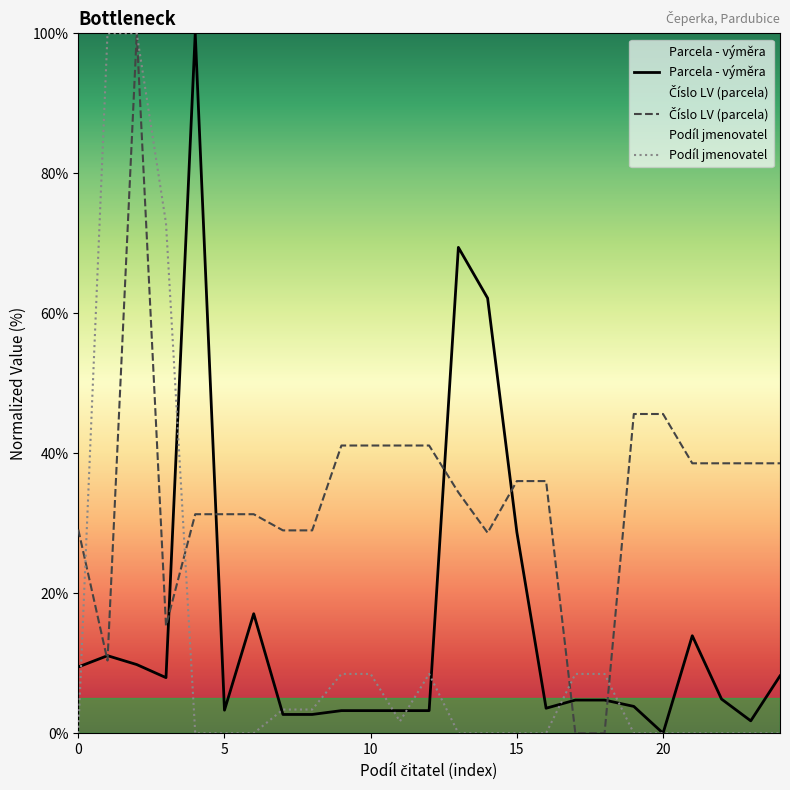

In Číslo LV (parcela), how many points are higher than both neighbors (excluding endpoints)?

1